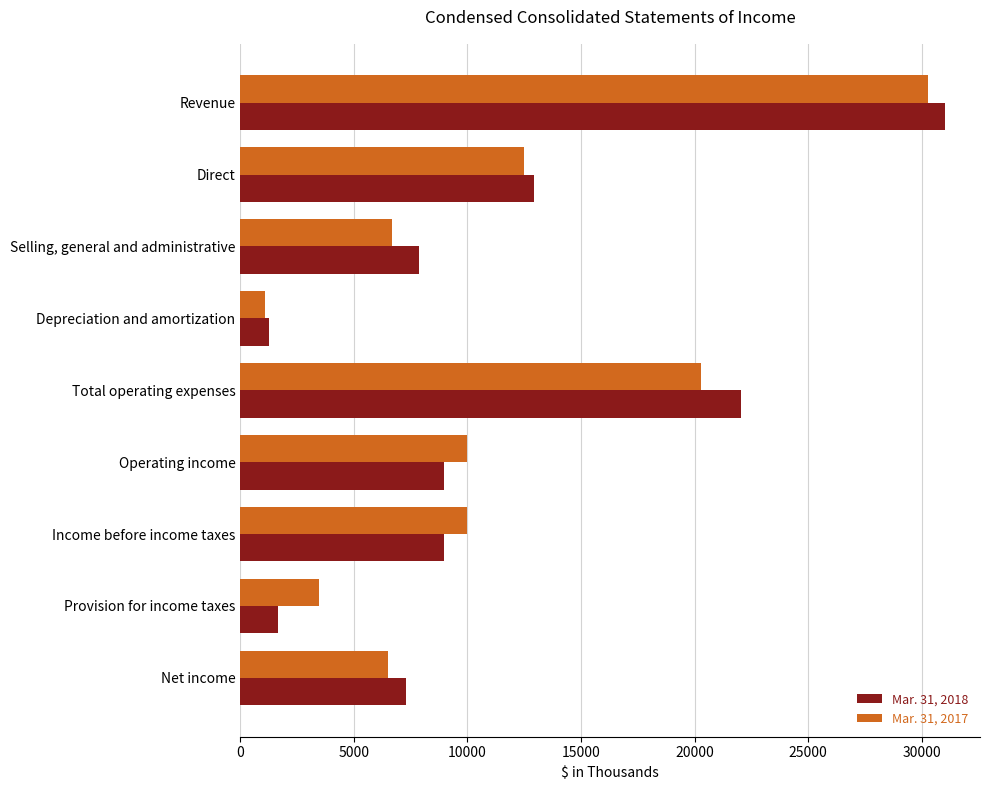

Count the number of categories in the chart.

9